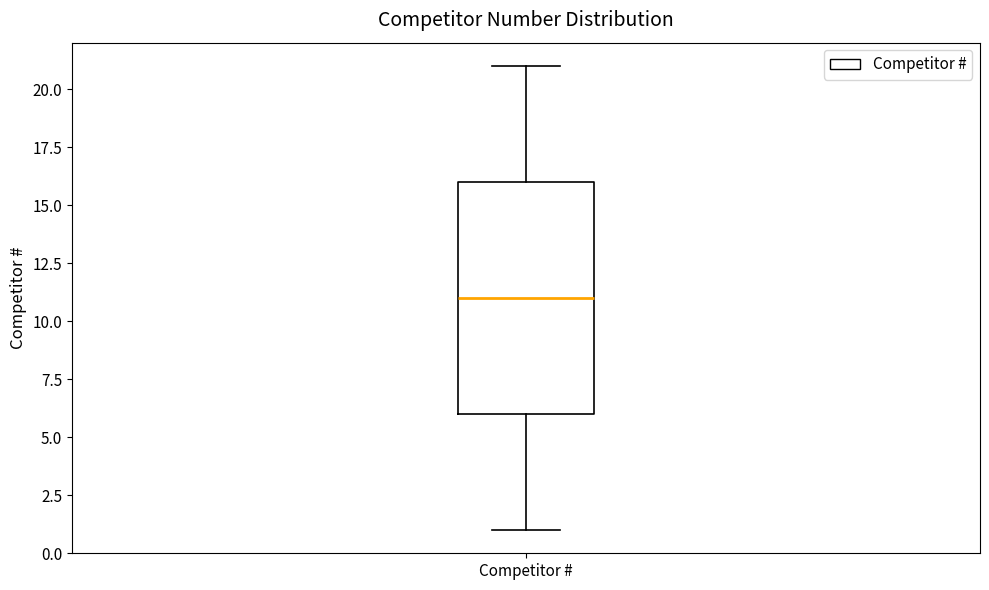

Transcribe this box plot: give where the median line is, the range the box spans, and where the two whiskers end, as read against the y-axis. The values are not printed on the chart, so give them approximately, as read against the axis.

median 11, box 6 to 16, whiskers 1 to 21